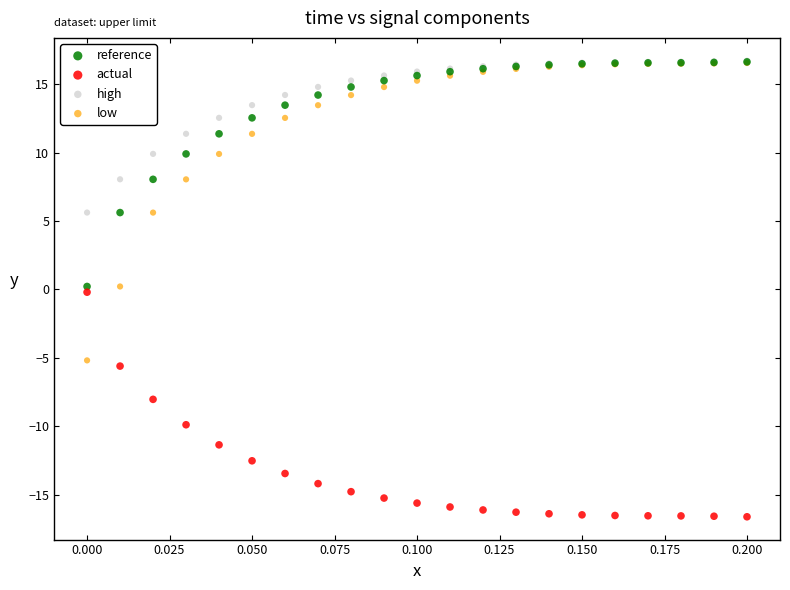

What are all the series names shown in the legend?

reference, actual, high, low